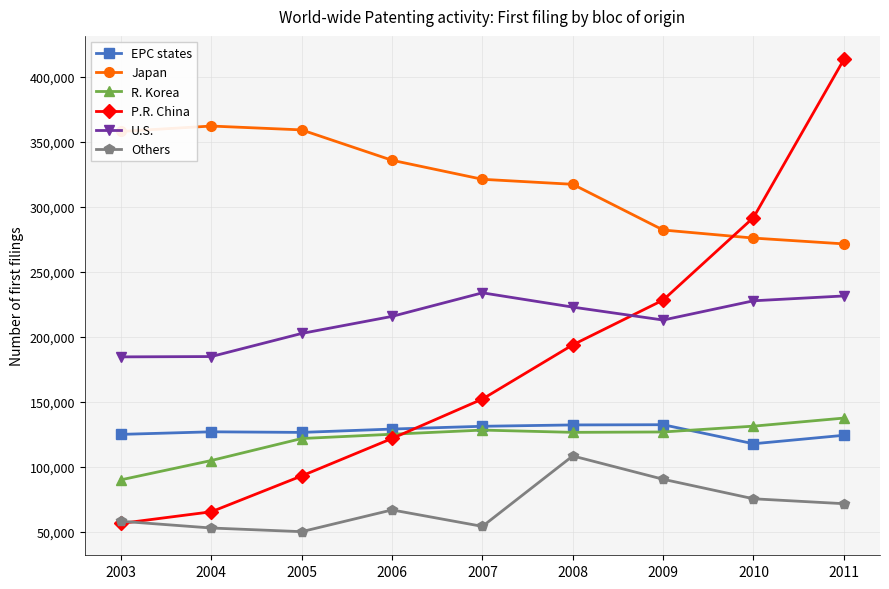

At 2009, list the series in order from smallest to largest.

Others, R. Korea, EPC states, U.S., P.R. China, Japan